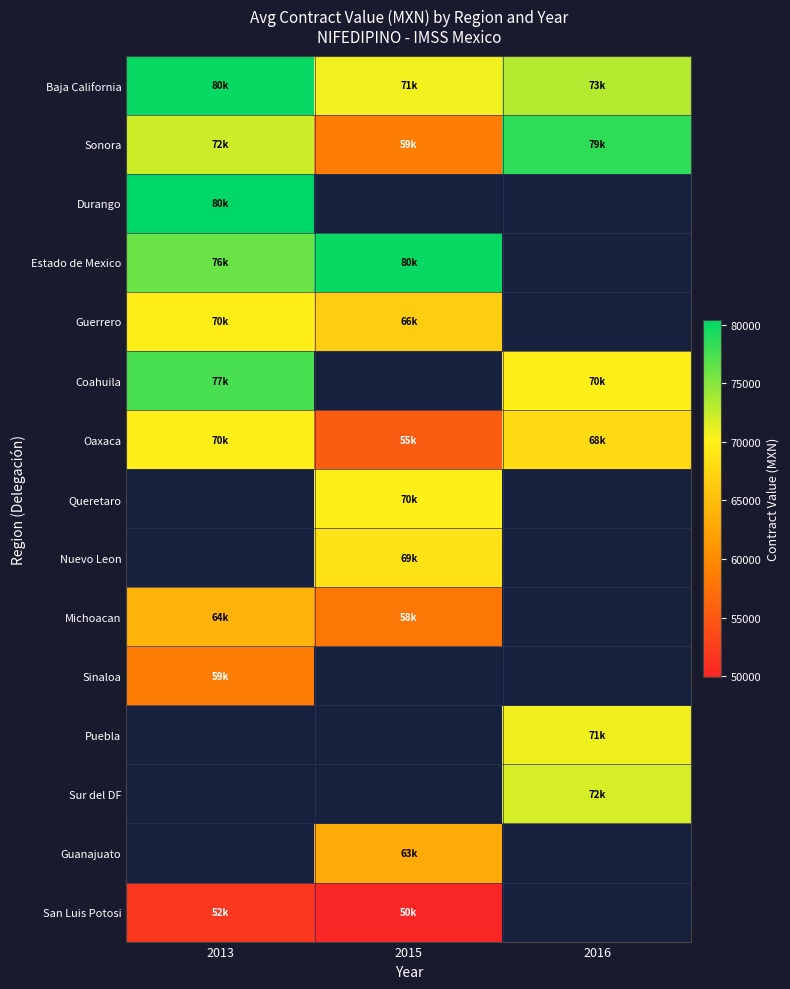

Which label corresponds to the largest value in the chart?

2013